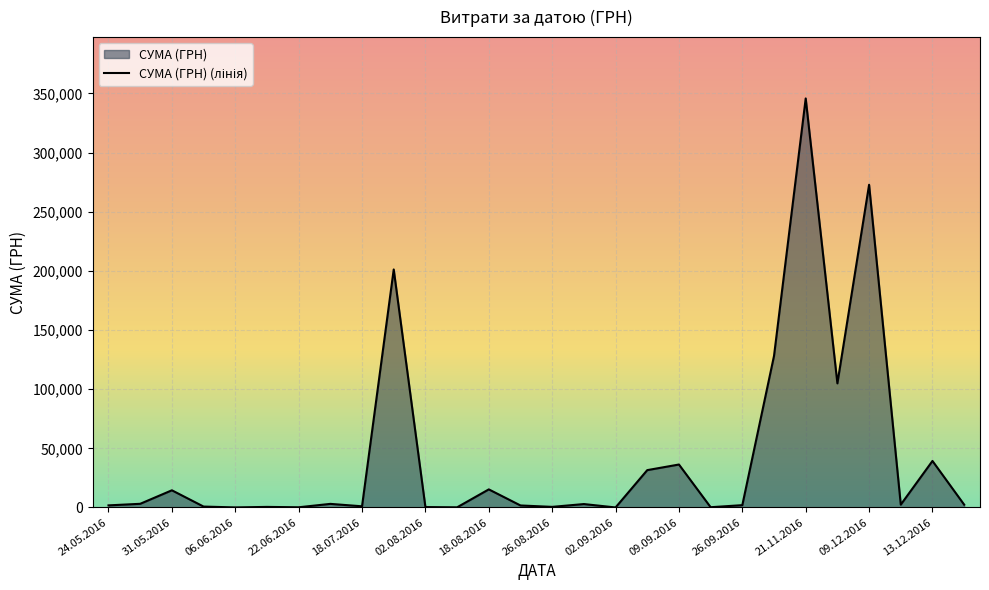

Which label corresponds to the largest value in the chart?

21.11.2016